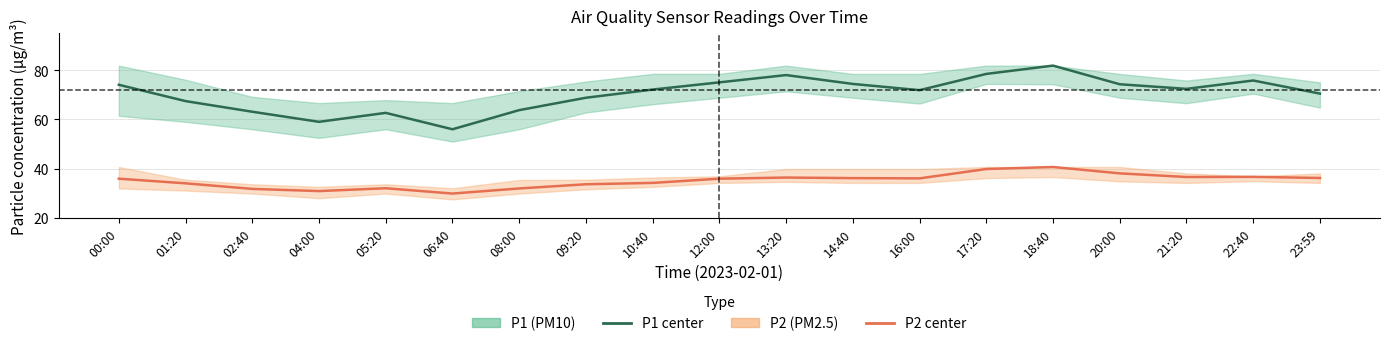

Is the value of P2_upper at 13:20 greater than the value of P2_center at 17:20?

No